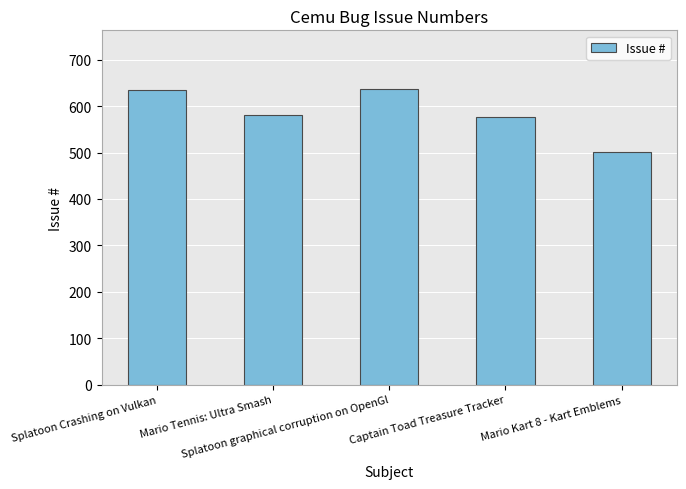

What is the label of the 2nd bar from the right?

Captain Toad Treasure Tracker